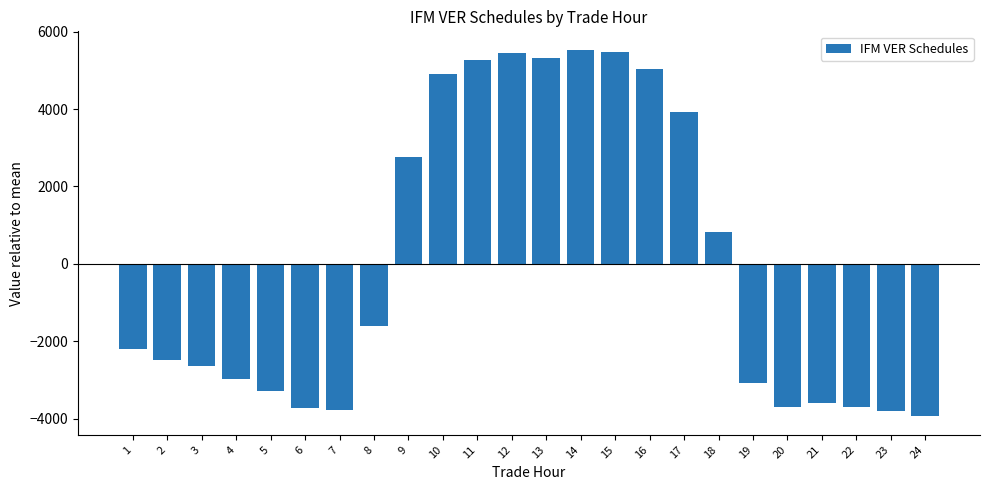

Does the chart contain any negative values?

Yes